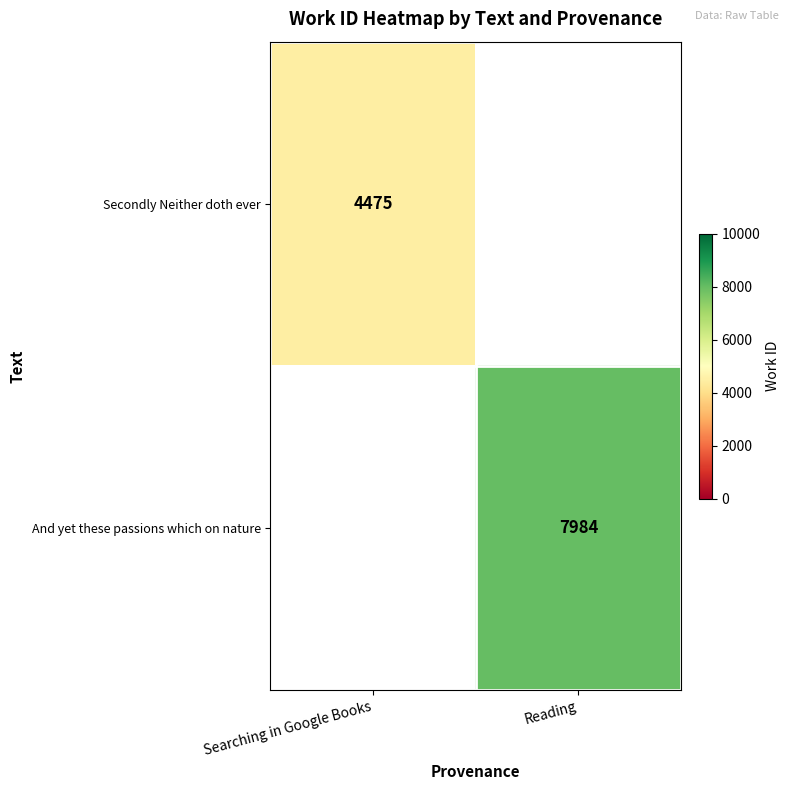

The value of And yet these passions which on nature at Reading is 13290. True or false?

False